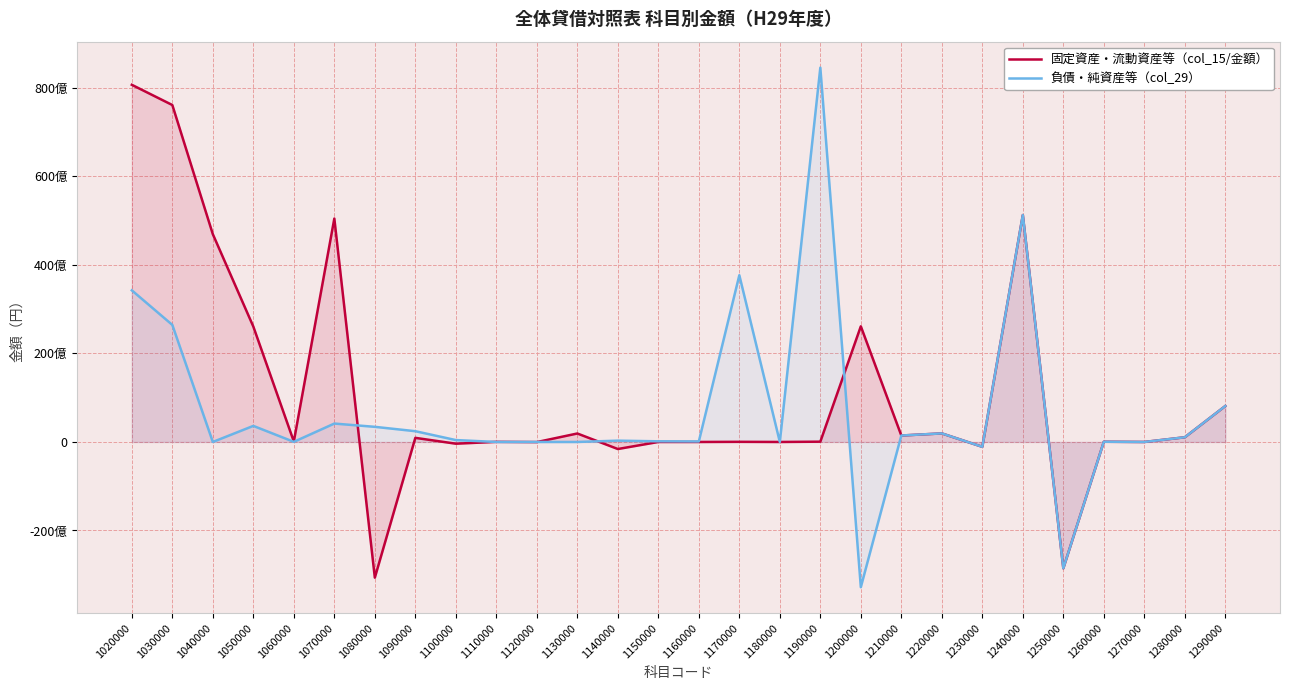

What is the value of the 固定資産・流動資産等（col_15/金額） point at the 5th from the left?

105688105